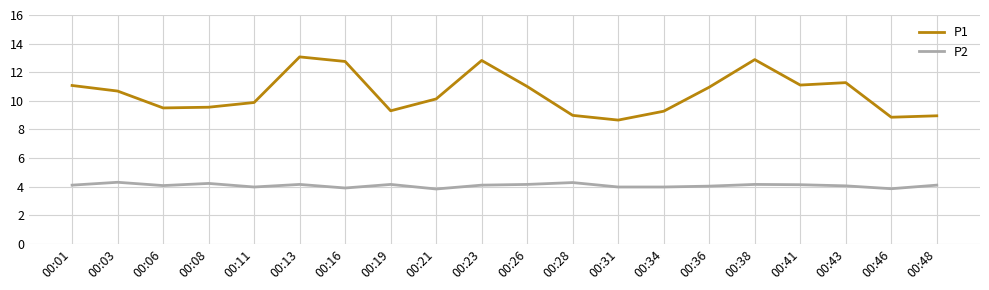

What is the average value of the P2 series?

4.1